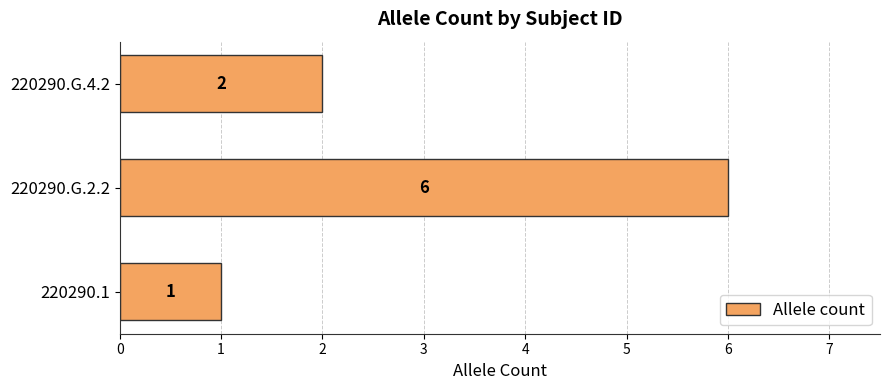

Are the bars horizontal?

Yes